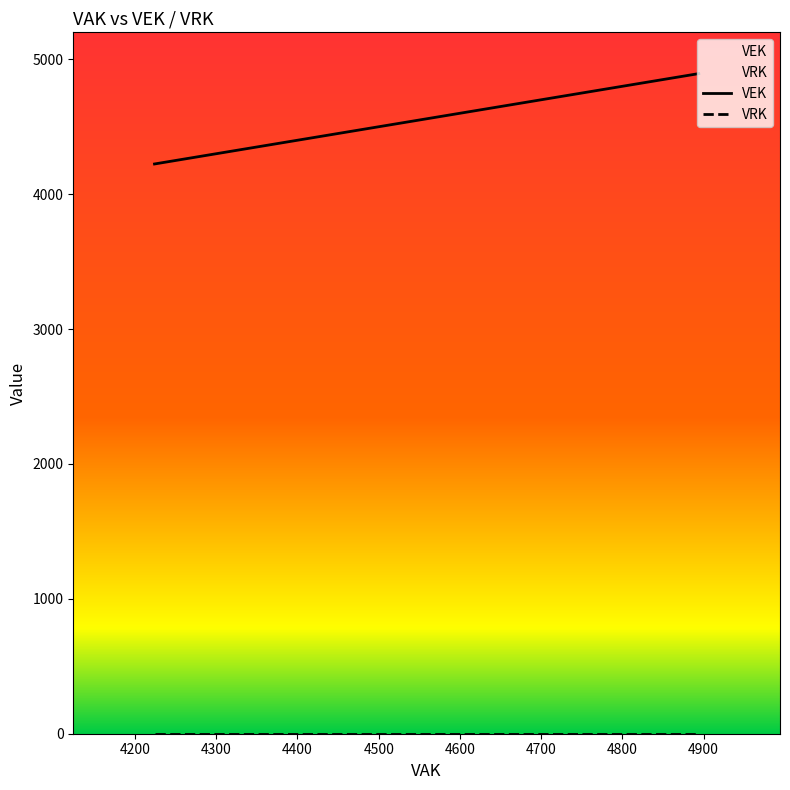

Rank the series by their average value, from lowest to highest.

VRK, VEK